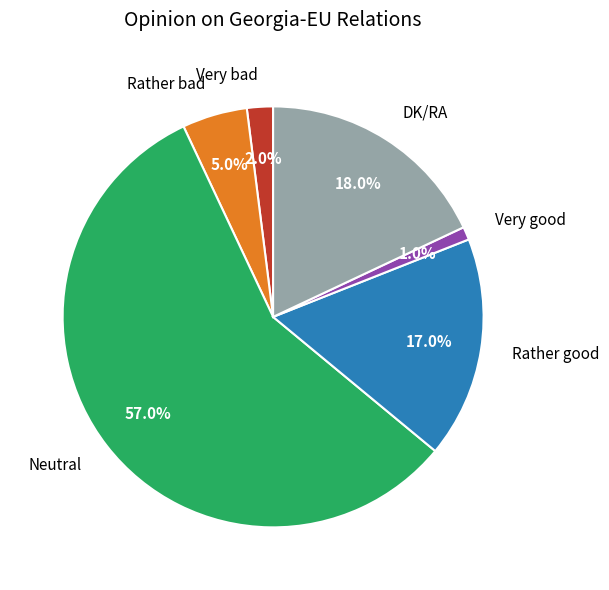

What percentage is the DK/RA slice, to the nearest percent?

18%